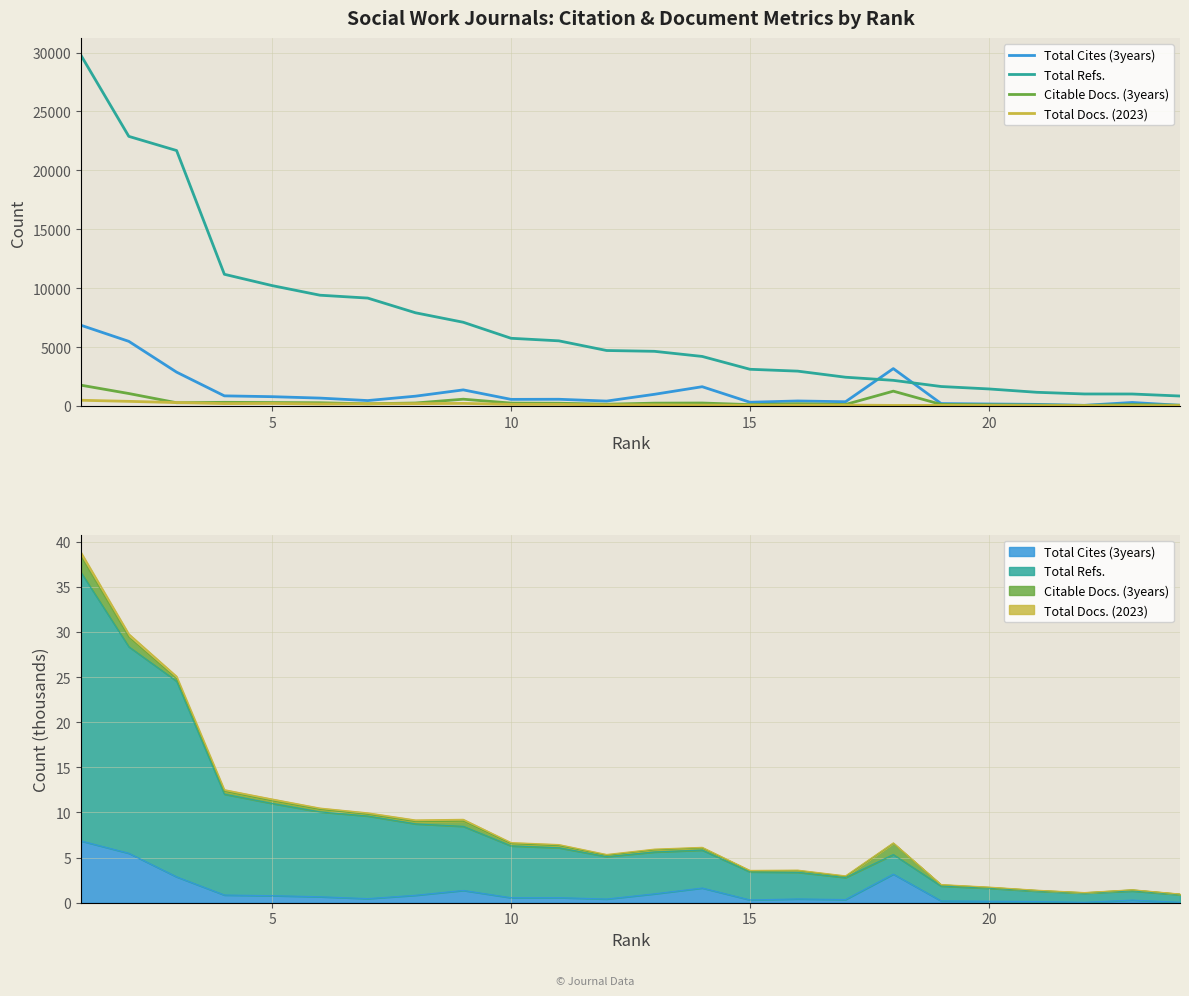

What is the difference between the maximum and minimum values in the Total Refs. series?

28914